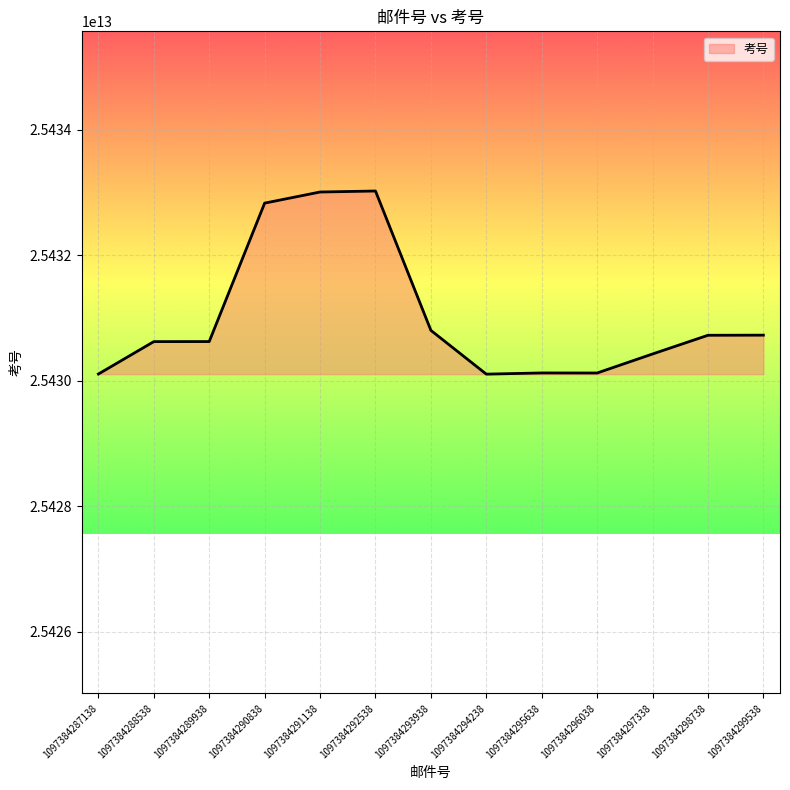

True or false: the data shows 25433005113455 at 1097384291138.

True